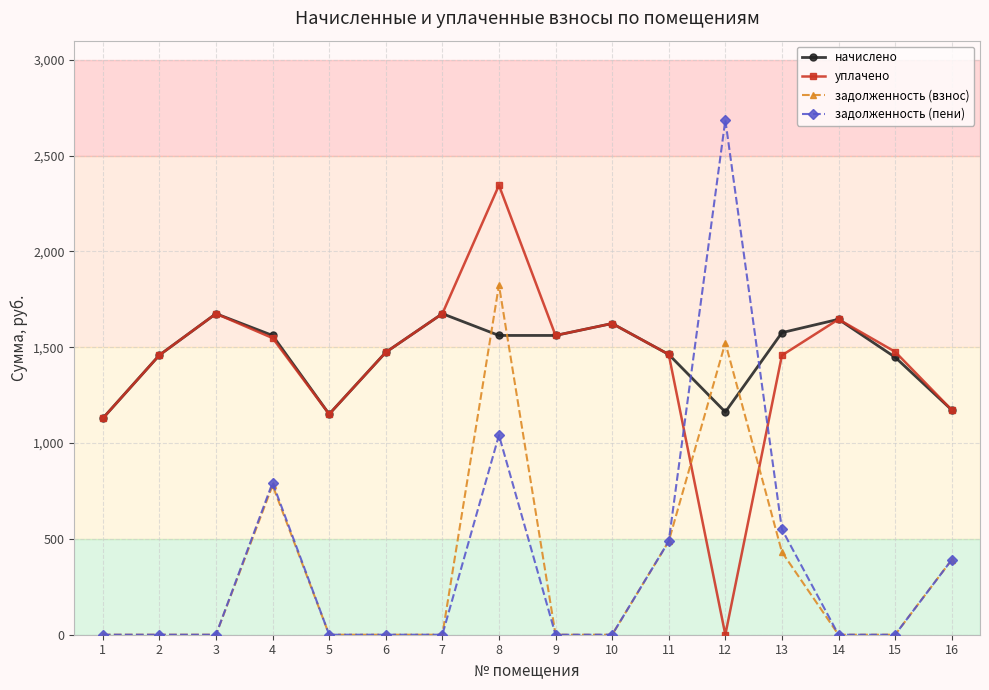

How many series are shown in this chart?

4